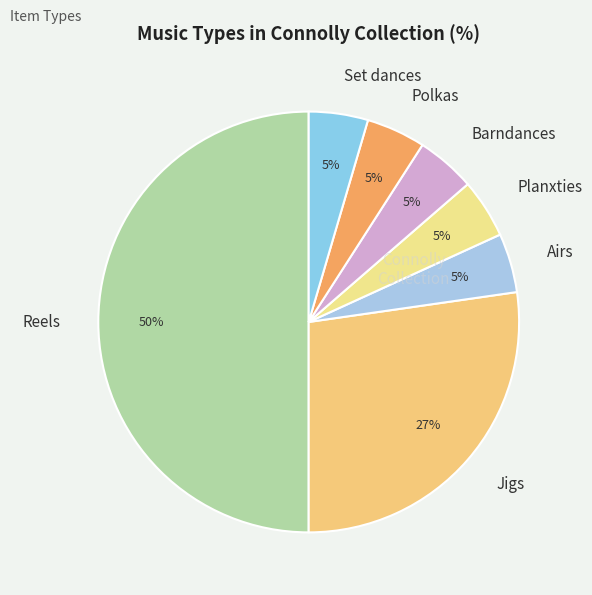

What is the ratio of the value at Polkas to the value at Set dances?

1.0